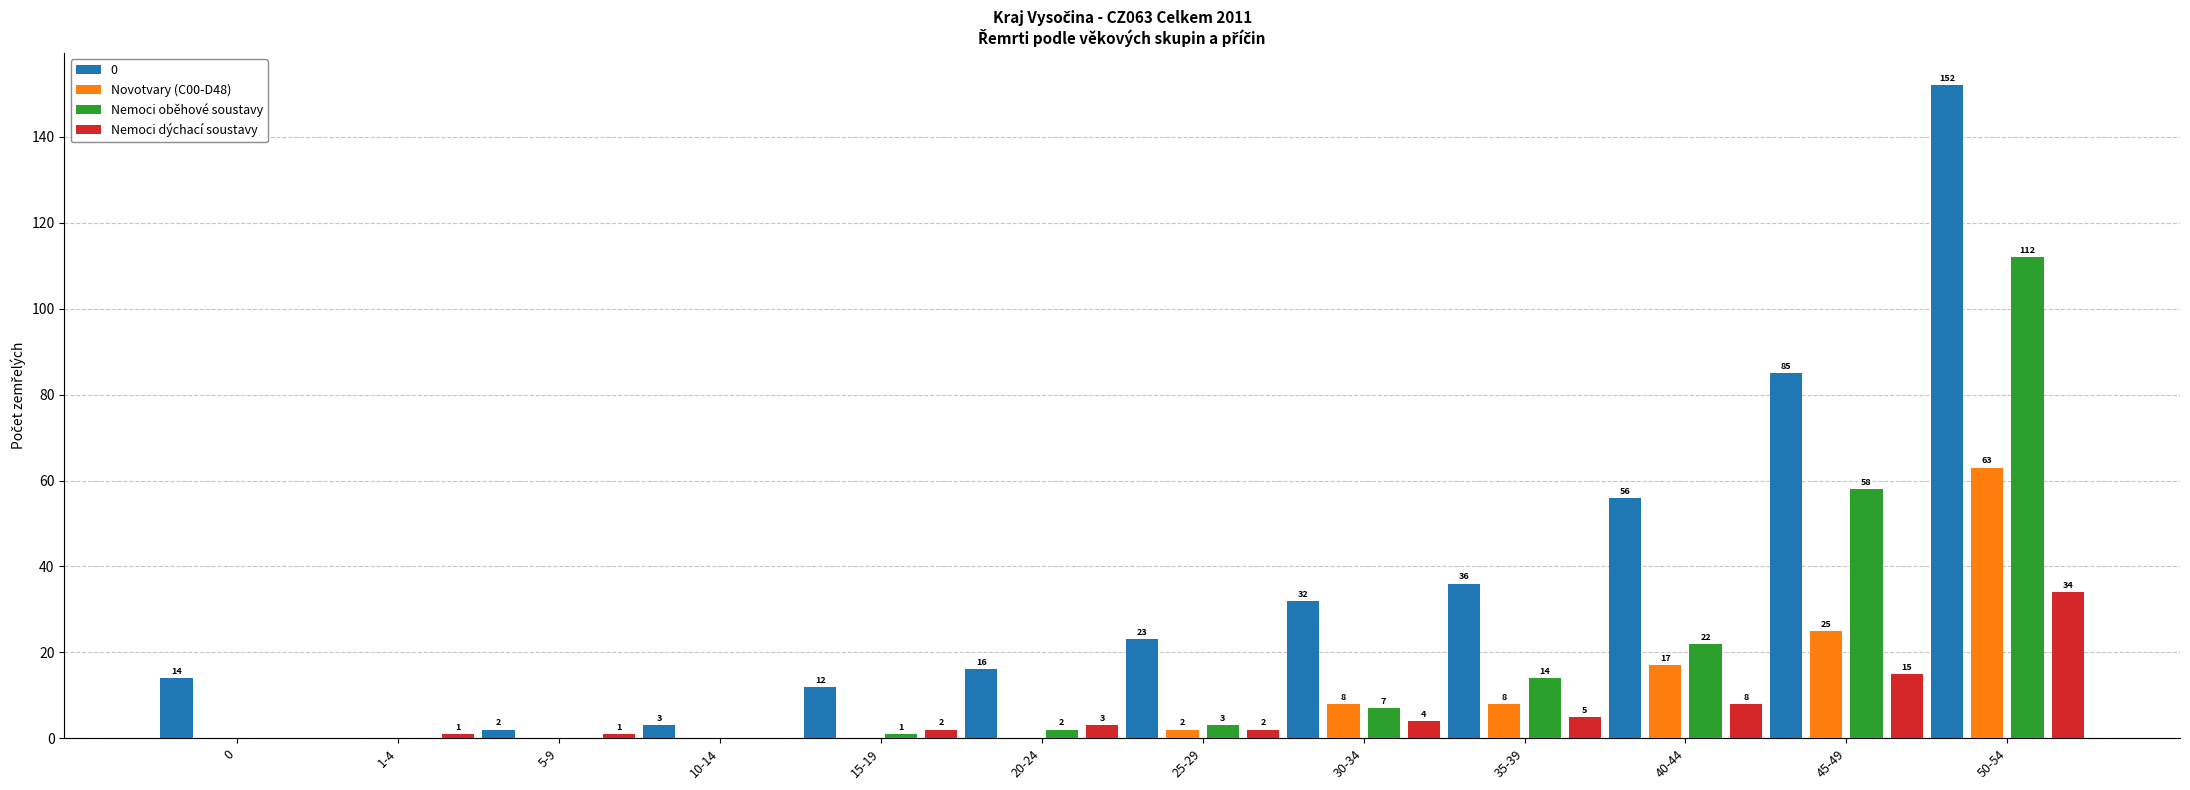

Reading left to right, list all the values displayed in this chart.

0: 0=14	1-4=0	5-9=2	10-14=3	15-19=12	20-24=16	25-29=23	30-34=32	35-39=36	40-44=56	45-49=85	50-54=152
Novotvary (C00-D48): 0=0	1-4=0	5-9=0	10-14=0	15-19=0	20-24=0	25-29=2	30-34=8	35-39=8	40-44=17	45-49=25	50-54=63
Nemoci oběhové soustavy: 0=0	1-4=0	5-9=0	10-14=0	15-19=1	20-24=2	25-29=3	30-34=7	35-39=14	40-44=22	45-49=58	50-54=112
Nemoci dýchací soustavy: 0=0	1-4=1	5-9=1	10-14=0	15-19=2	20-24=3	25-29=2	30-34=4	35-39=5	40-44=8	45-49=15	50-54=34